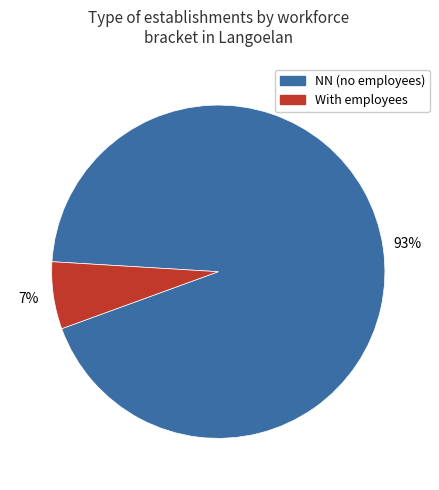

Is the sum of With employees and NN (no employees) greater than half?

Yes